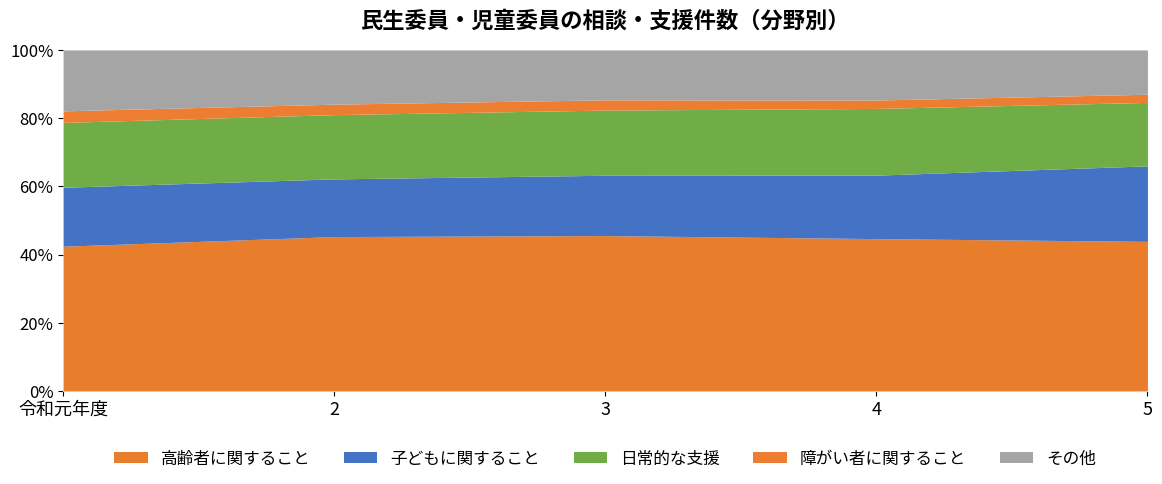

What is the difference between the maximum and minimum values in the 障がい者に関すること series?

140